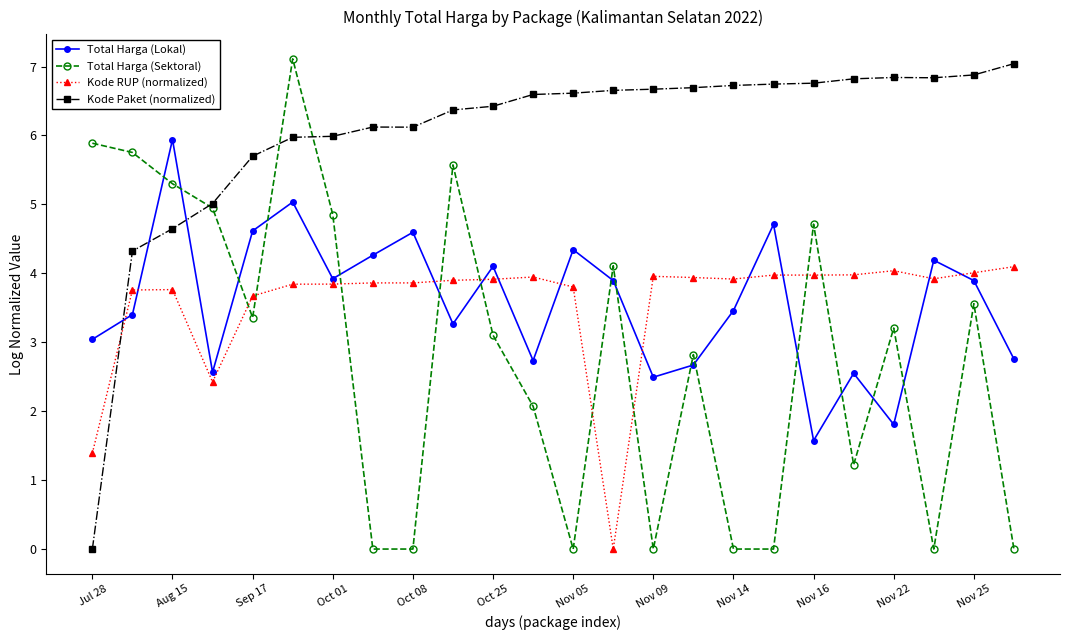

True or false: Kode RUP (normalized) and Total Harga (Lokal) intersect in this chart.

True